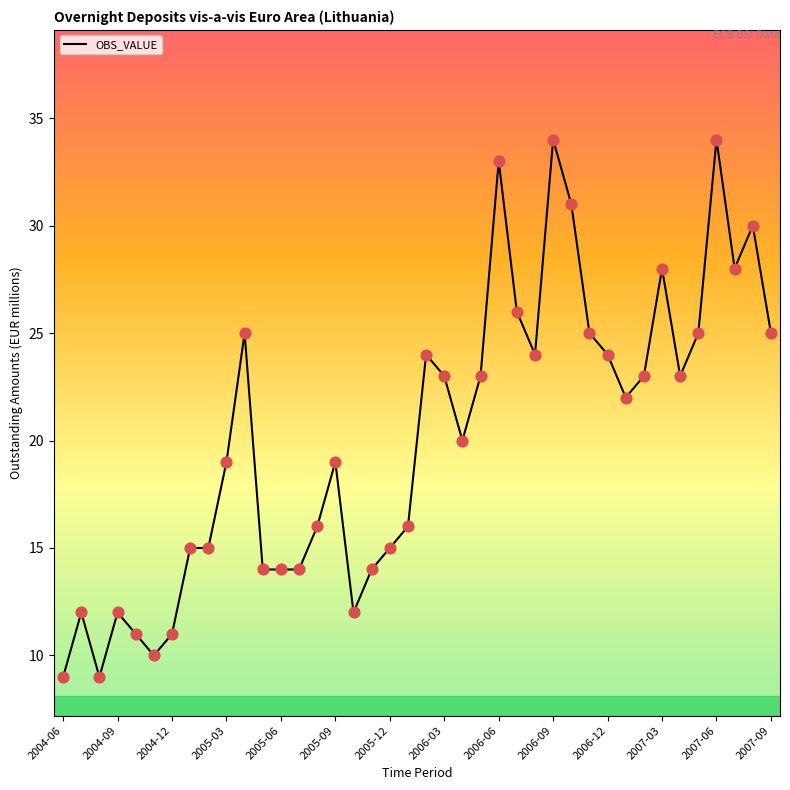

What is the difference between the maximum and minimum values?

25